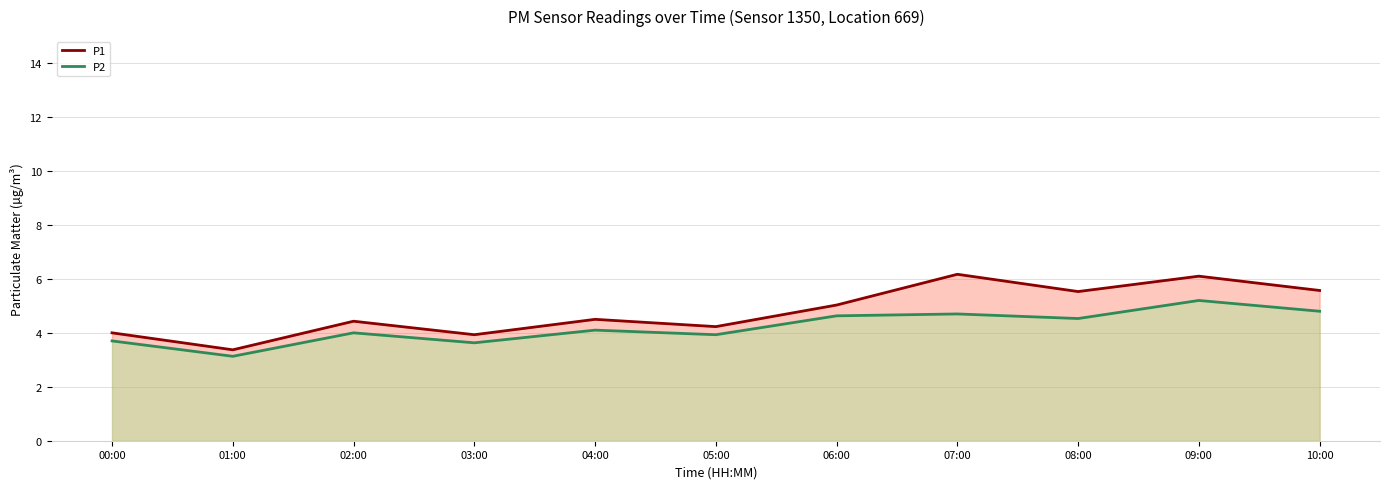

At how many categories does at least one series exceed 6?

2